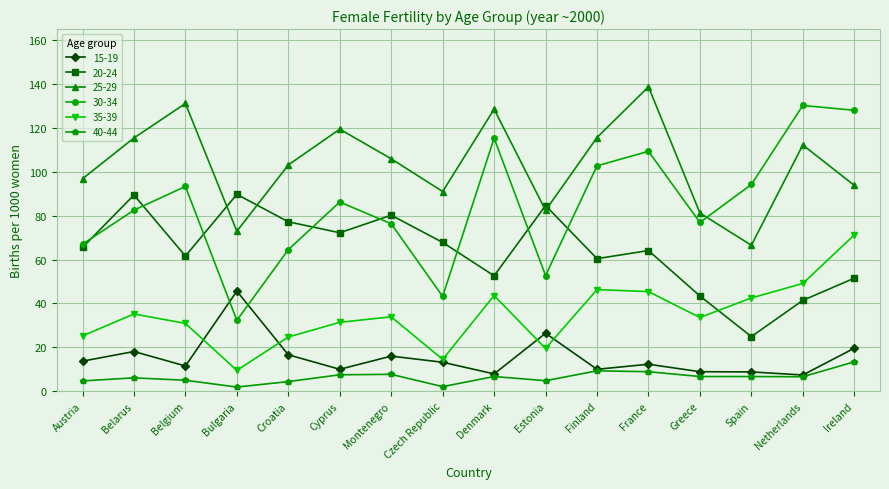

What is the difference between the 15-19 values at Finland and Denmark?

2.1